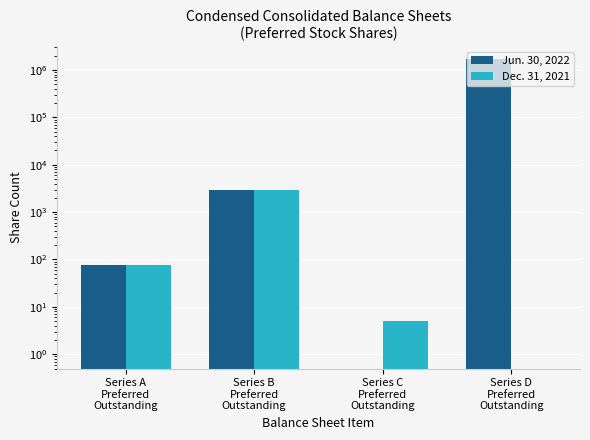

What is the label of the 4th bar from the left?

Series D
Preferred
Outstanding